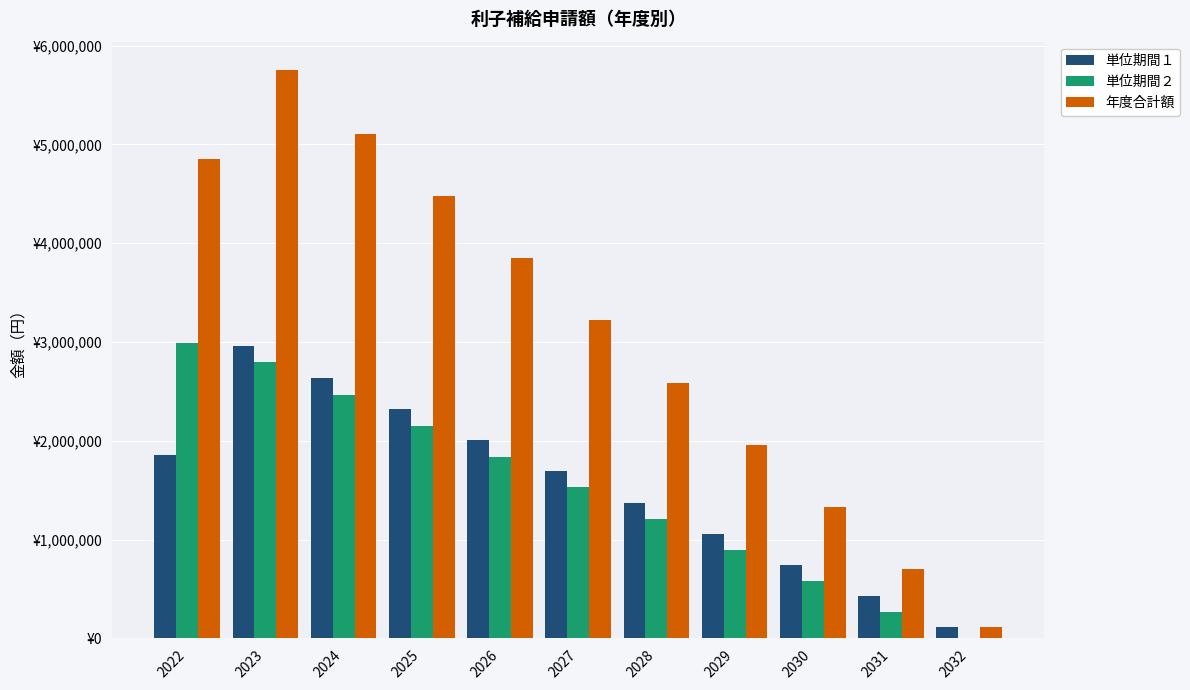

What is the value of the 年度合計額 bar at the 7th from the left?

2587353